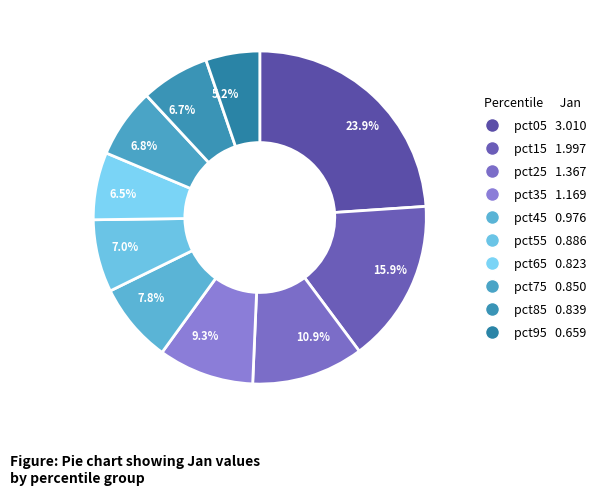

To the nearest percent, what is the difference between the largest and smallest slice percentages?

19%